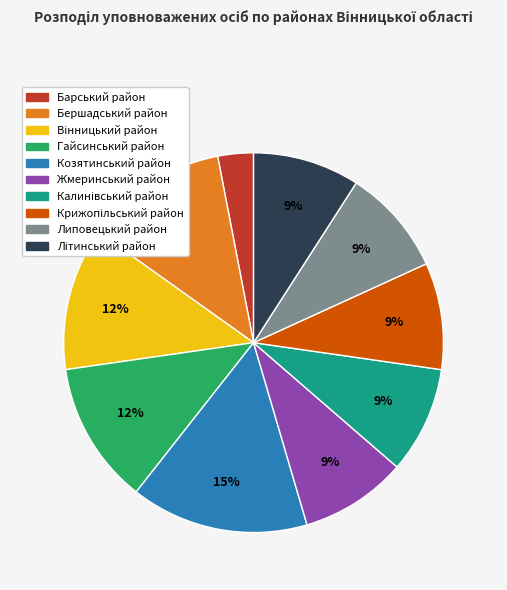

Is the sum of Жмеринський район and Козятинський район greater than half?

No